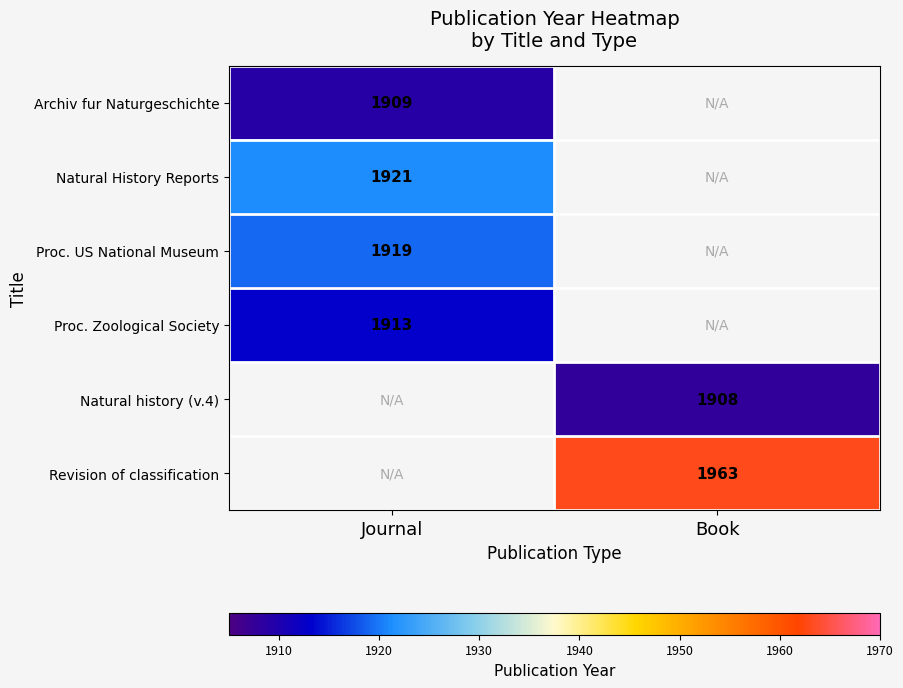

At how many categories does at least one series exceed 1919?

2